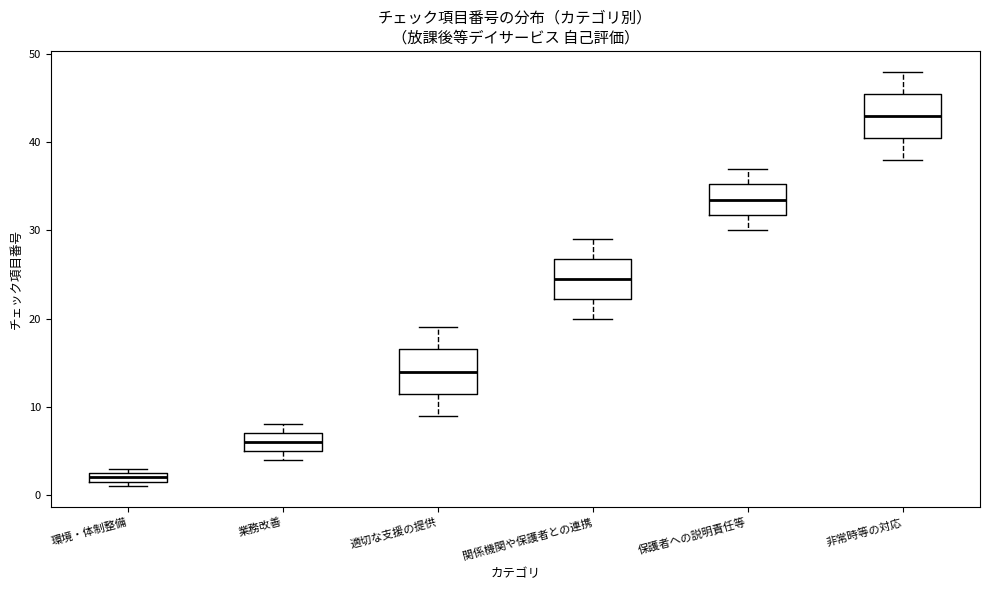

Where does the median line of the box for 業務改善 sit on the y-axis? The values are not printed on the chart, so give them approximately, as read against the axis.

6